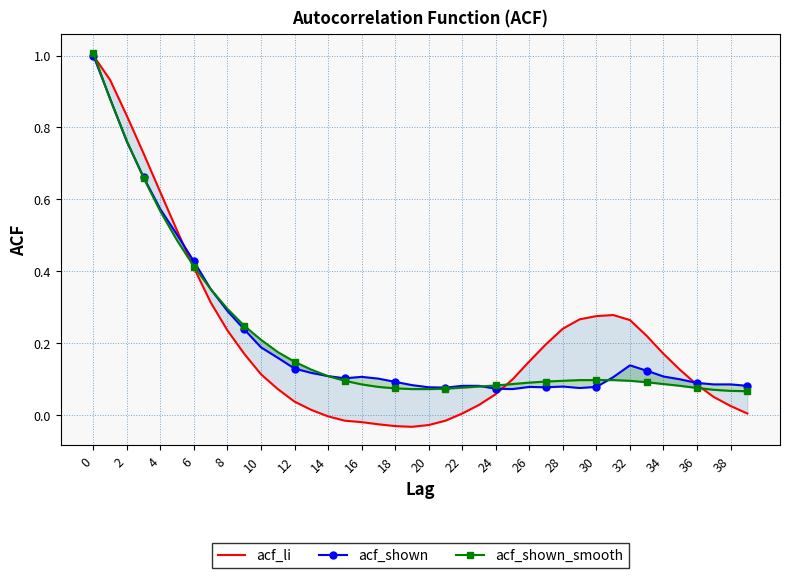

Where do acf_shown_smooth and acf_shown first cross each other?

0 and 2